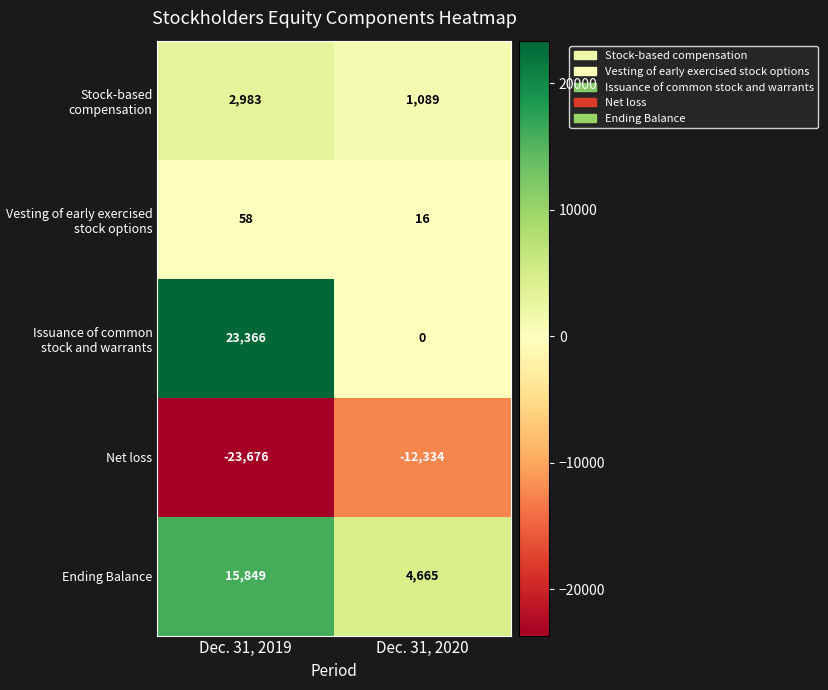

What value does the Vesting of early exercised stock options series have at Dec. 31, 2020, to the nearest 10?

20